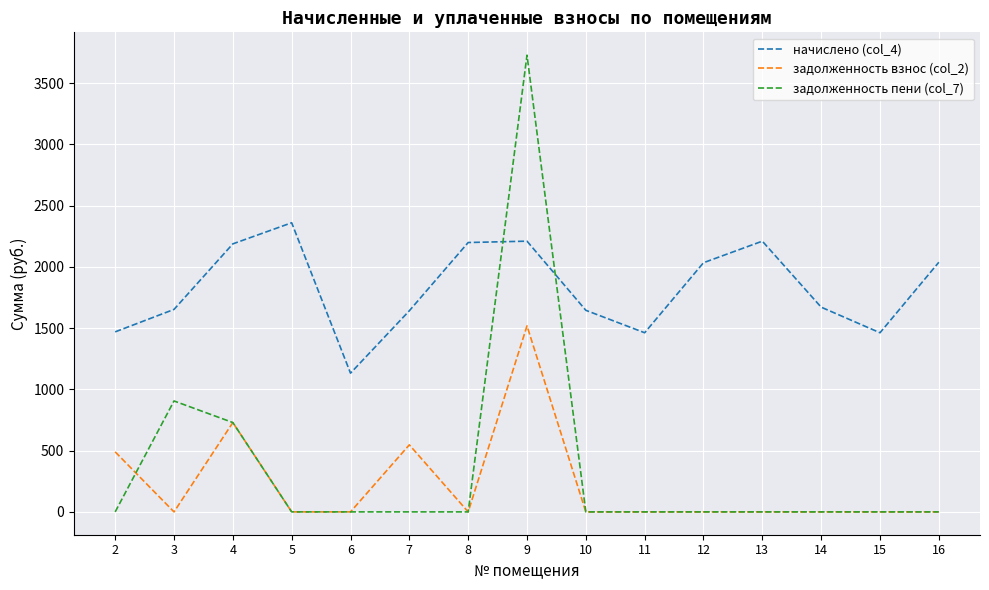

What is the difference between the maximum and minimum values in the задолженность пени (col_7) series?

3729.4